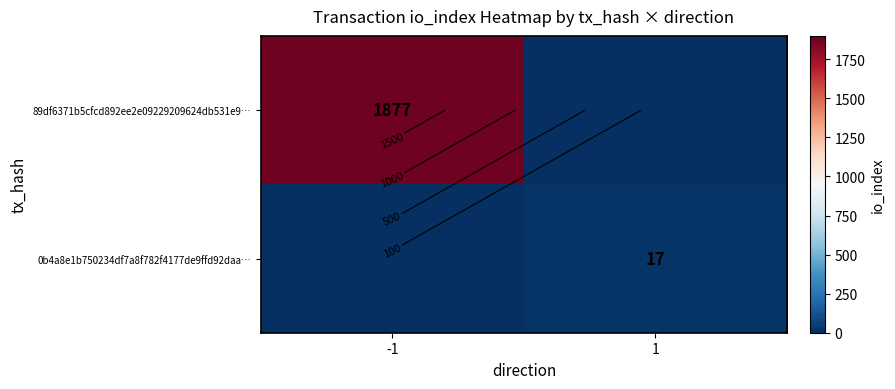

What is the difference between the 0b4a8e1b750234df7a8f782f4177de9ffd92daa… values at -1 and 1?

17